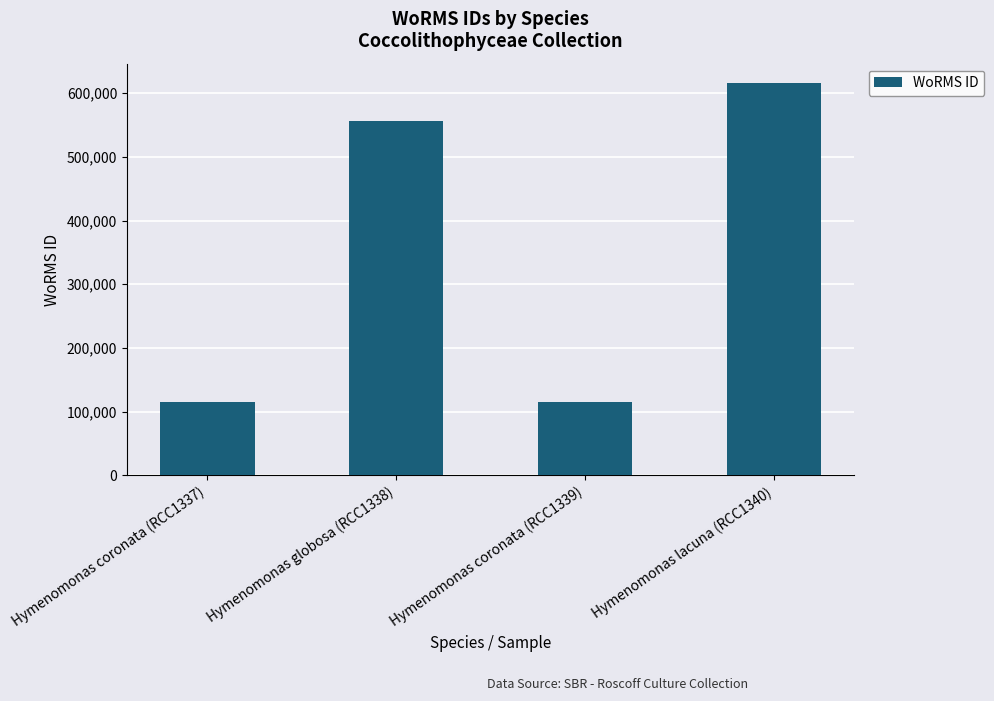

What is the smallest value displayed?

115087